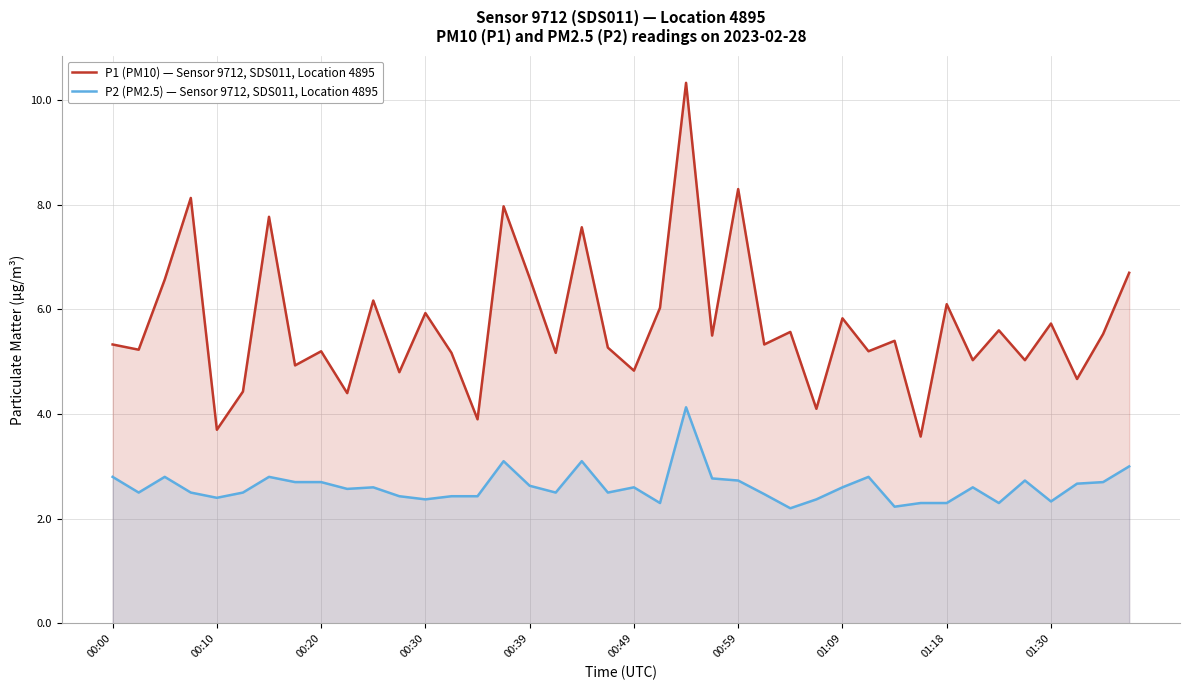

What is the difference between the maximum and minimum values in the P2 (PM2.5) — Sensor 9712, SDS011, Location 4895 series?

1.9